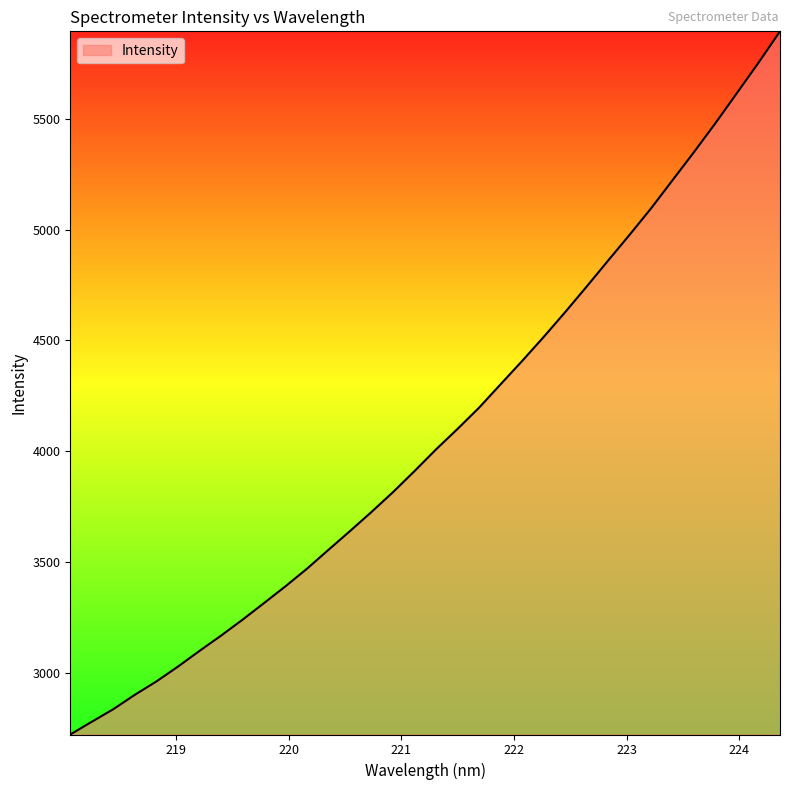

Reading left to right, list all the values displayed in this chart.

2724.0	2781.5	2838.3	2903.2	2963.3	3030.1	3100.7	3169.6	3241.4	3316.4	3392.4	3471.7	3556.9	3641.4	3727.6	3817.0	3911.8	4009.5	4101.9	4197.4	4302.8	4407.7	4515.7	4627.6	4742.9	4860.2	4976.5	5095.7	5222.8	5349.6	5480.2	5615.8	5752.0	5893.3